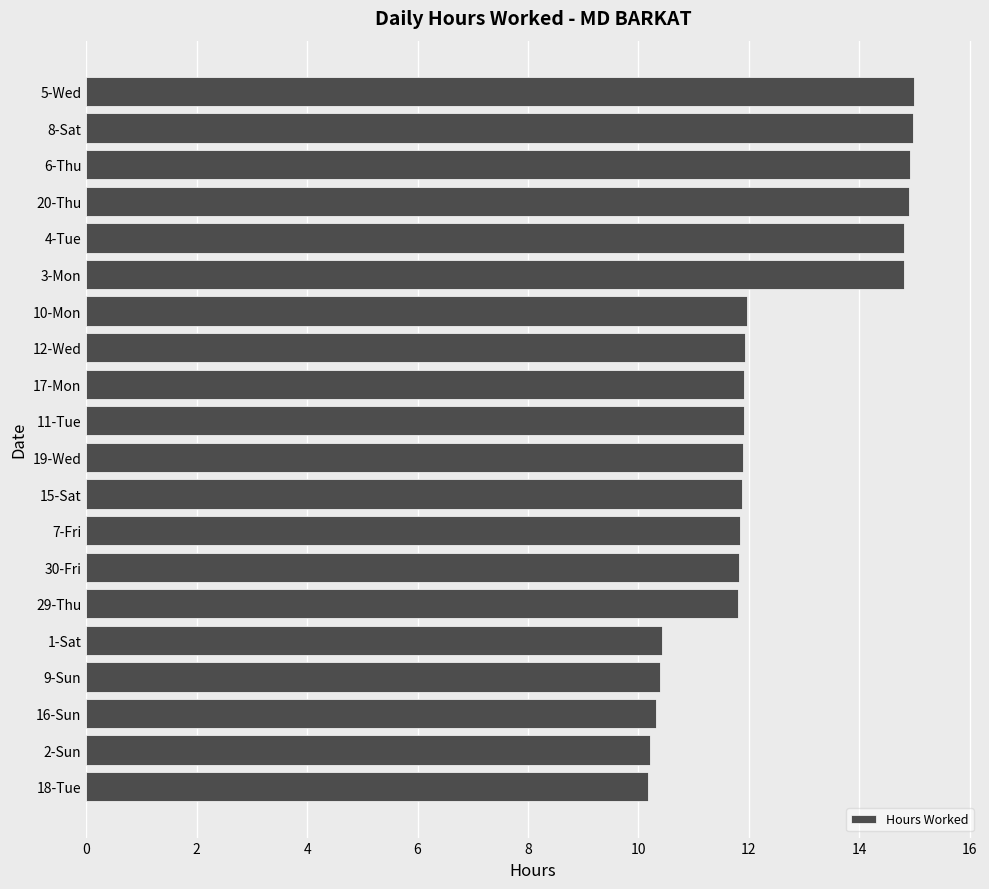

Count the values in the range 11 to 14.

9